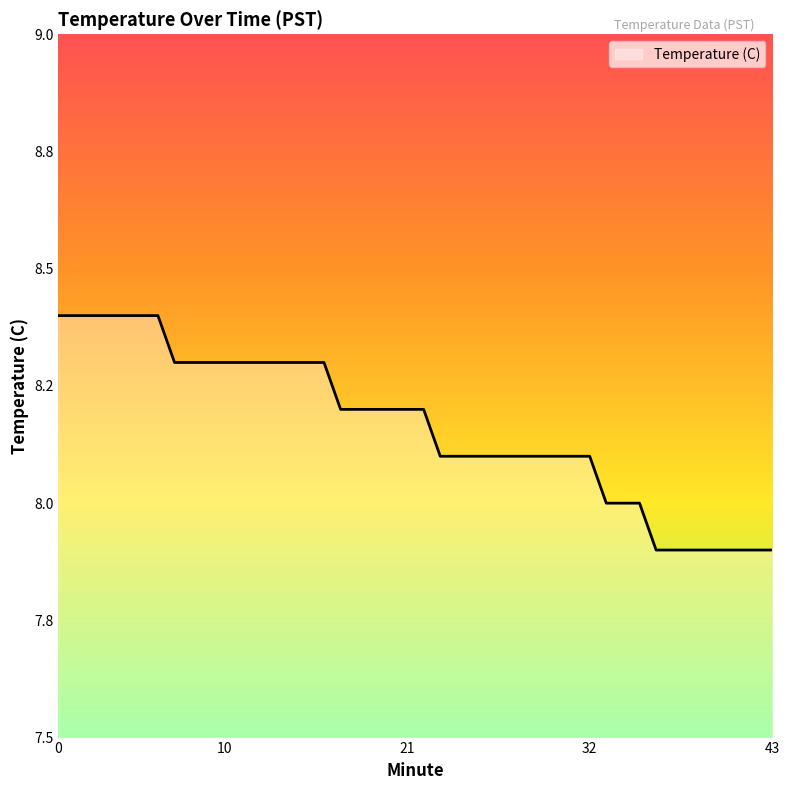

Does the chart display data point markers on the line(s)?

No